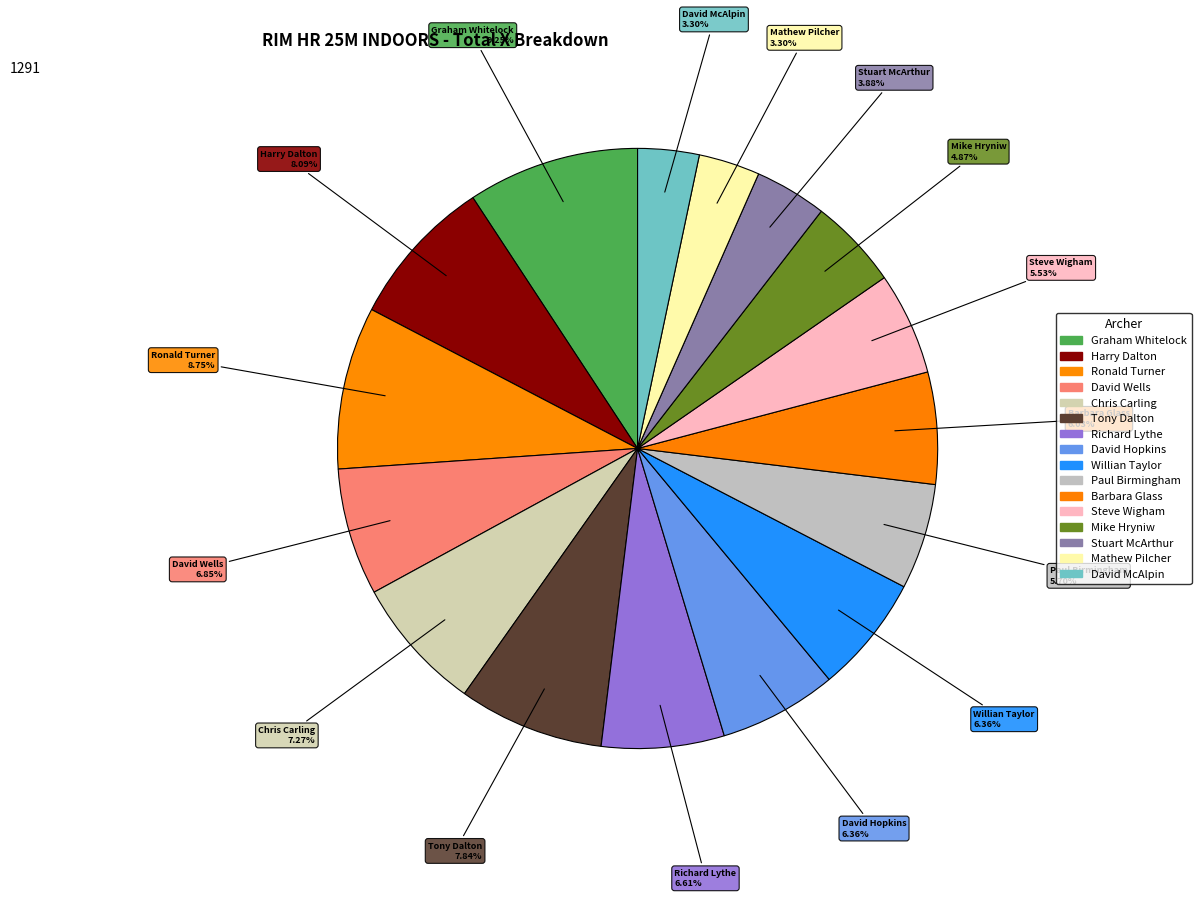

To the nearest percent, what is the difference between the Graham Whitelock and Mike Hryniw slice percentages?

4%